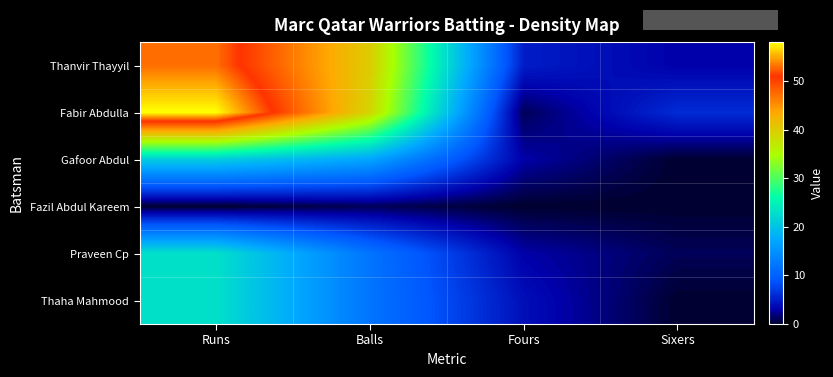

How many categories are shown in the chart?

4